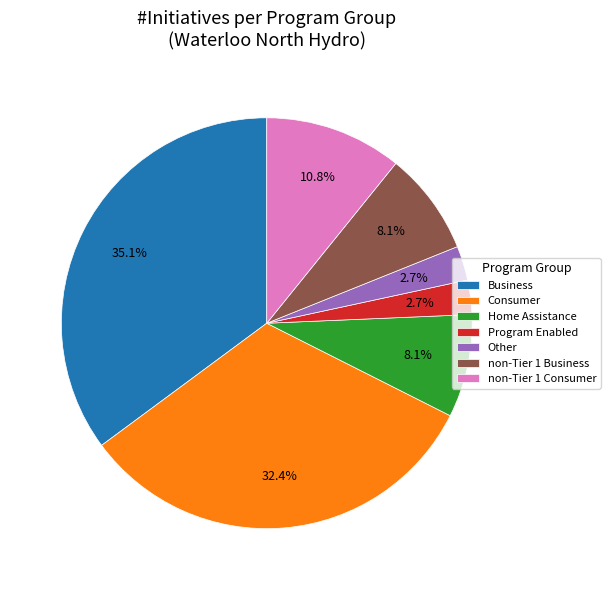

What percentage do non-Tier 1 Business and Consumer together represent?

40.5%